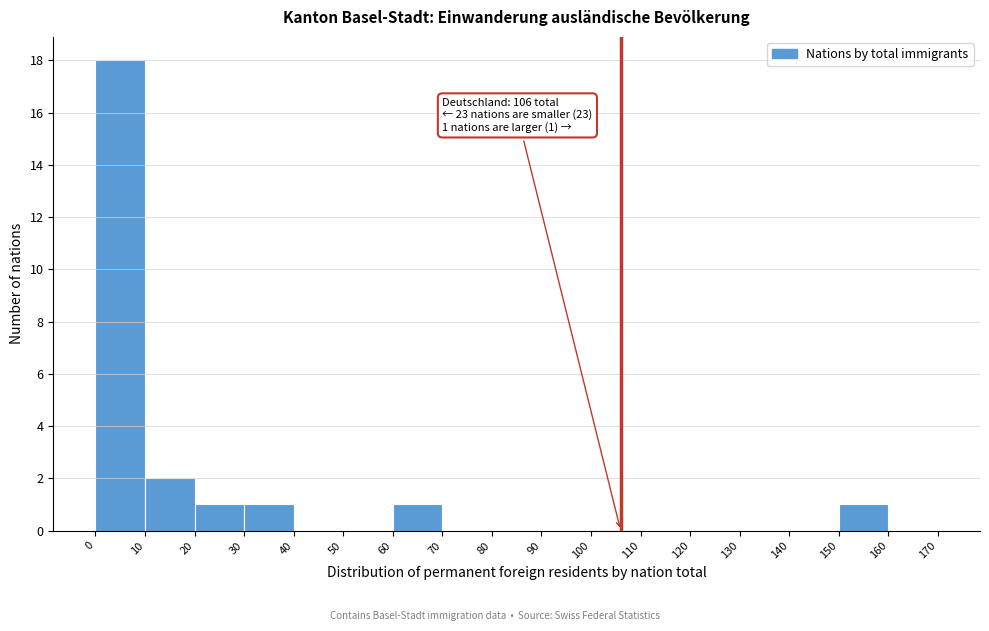

Over which range of the x-axis is the bar tallest?

0 to 10